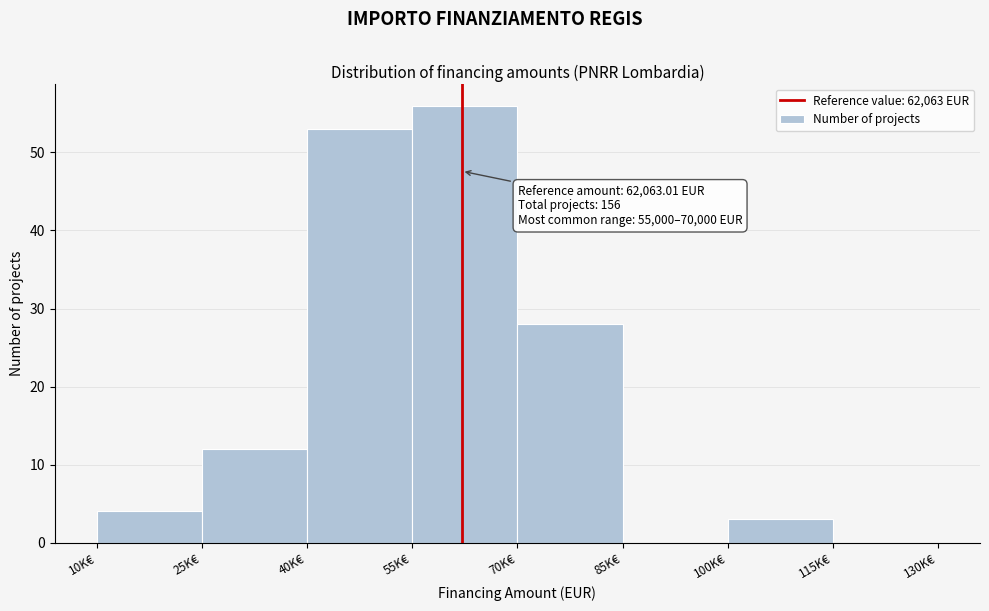

Reading right to left, what are all the values shown in this chart?

115K€=0	100K€=3	85K€=0	70K€=28	55K€=56	40K€=53	25K€=12	10K€=4